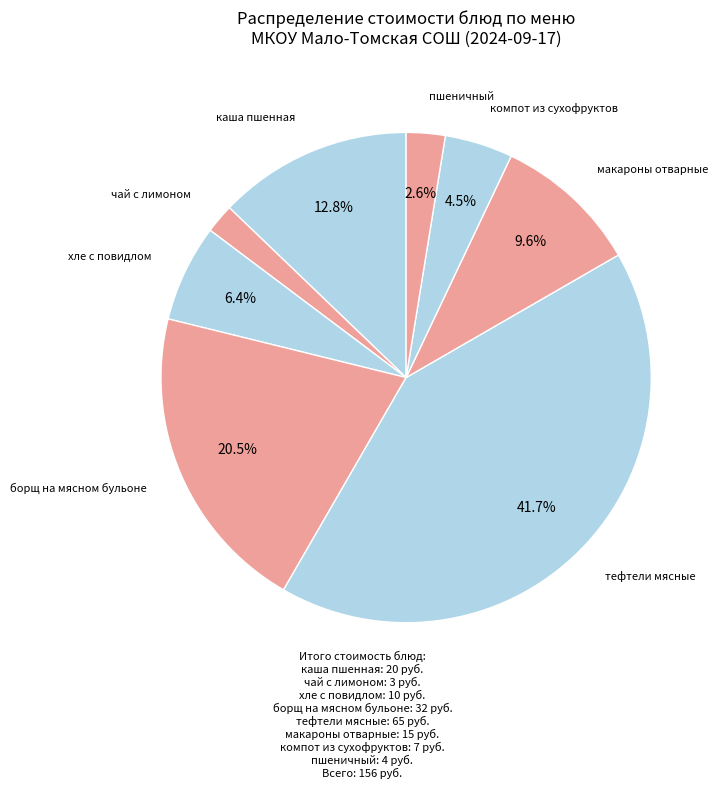

How many slices are in this pie chart?

8